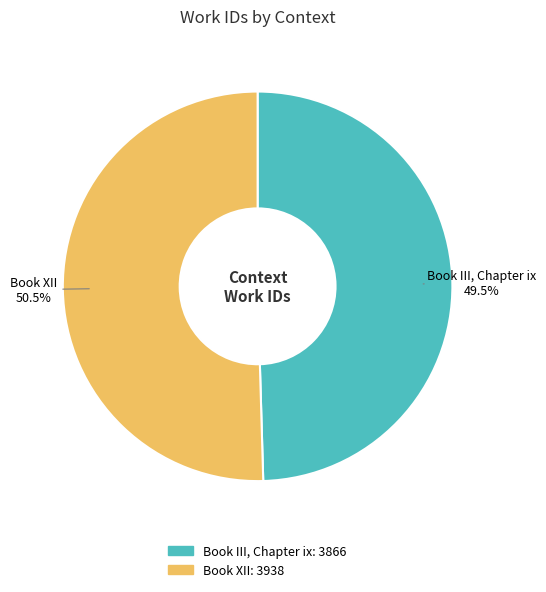

Which category has the smallest portion of the pie?

Book III, Chapter ix